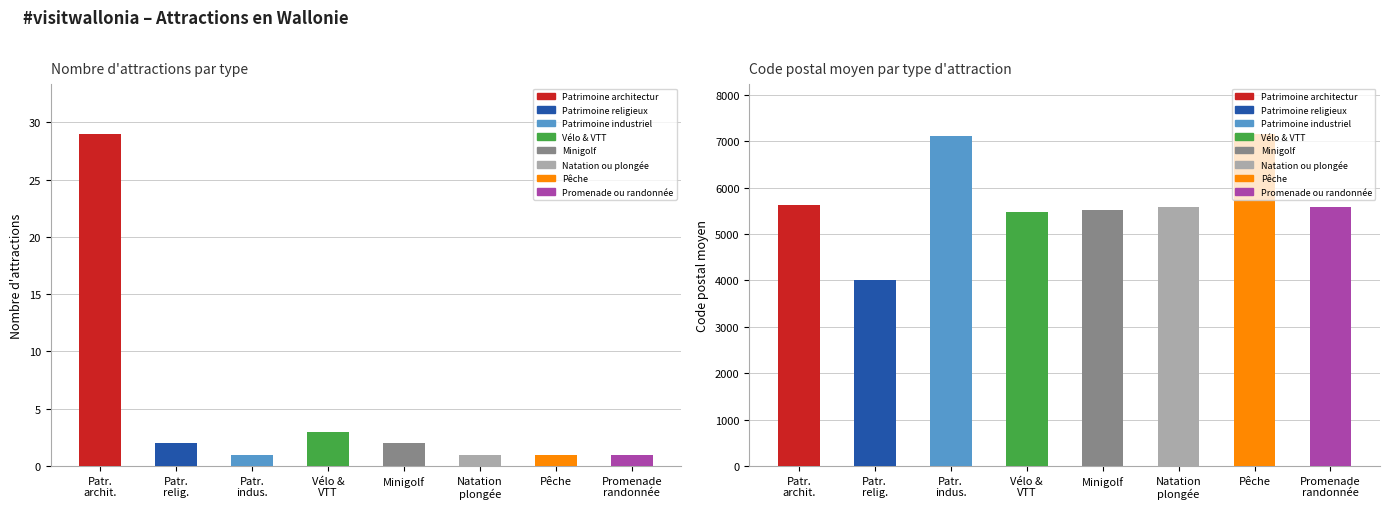

The value at Patr.
indus. is 2. True or false?

False